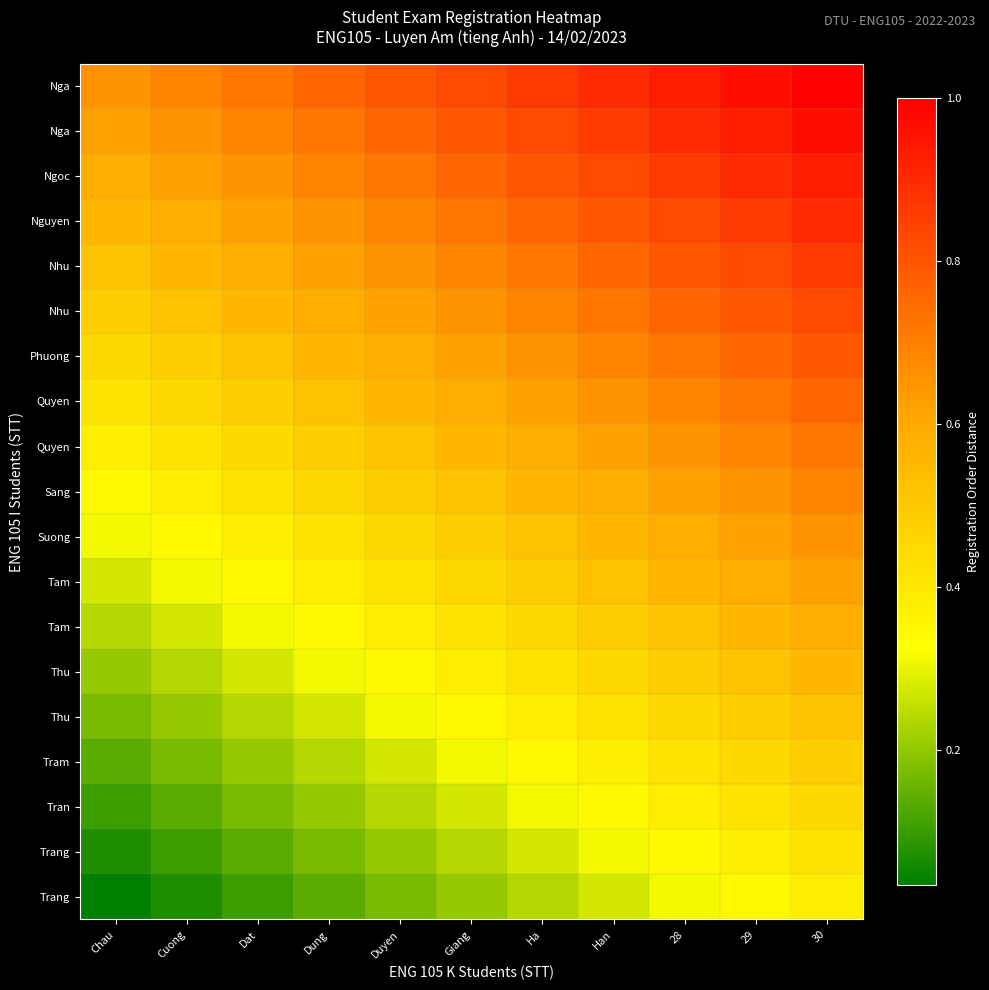

At how many categories does at least one series exceed 0?

11